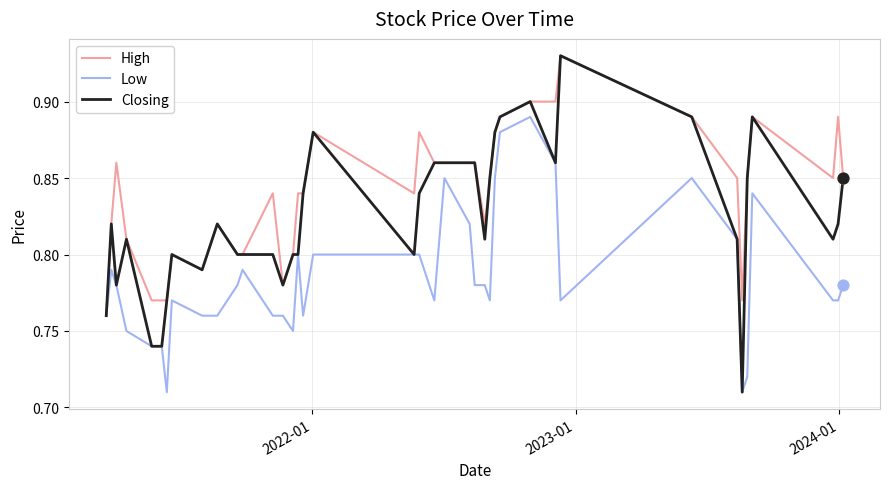

Which series has the largest total across all categories?

High